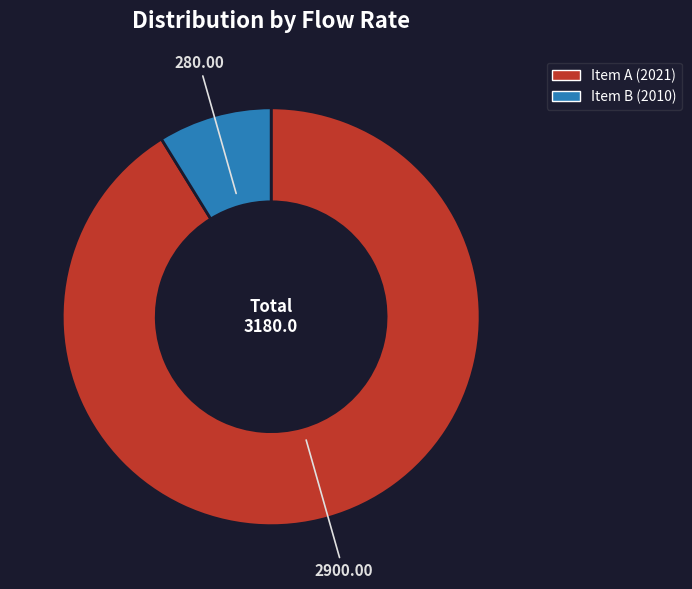

How many segments does this pie chart have?

2